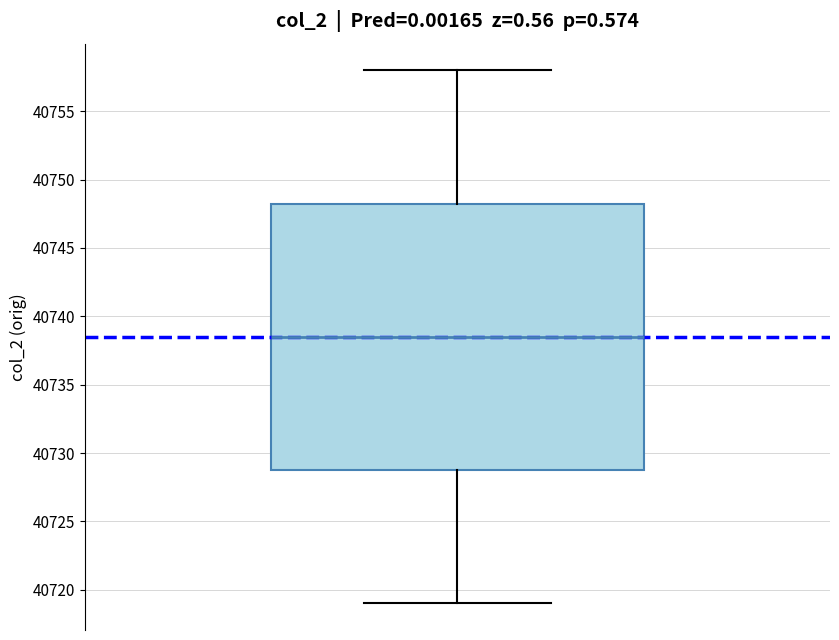

Where does the upper whisker of the box end on the y-axis? The values are not printed on the chart, so give them approximately, as read against the axis.

40758.0